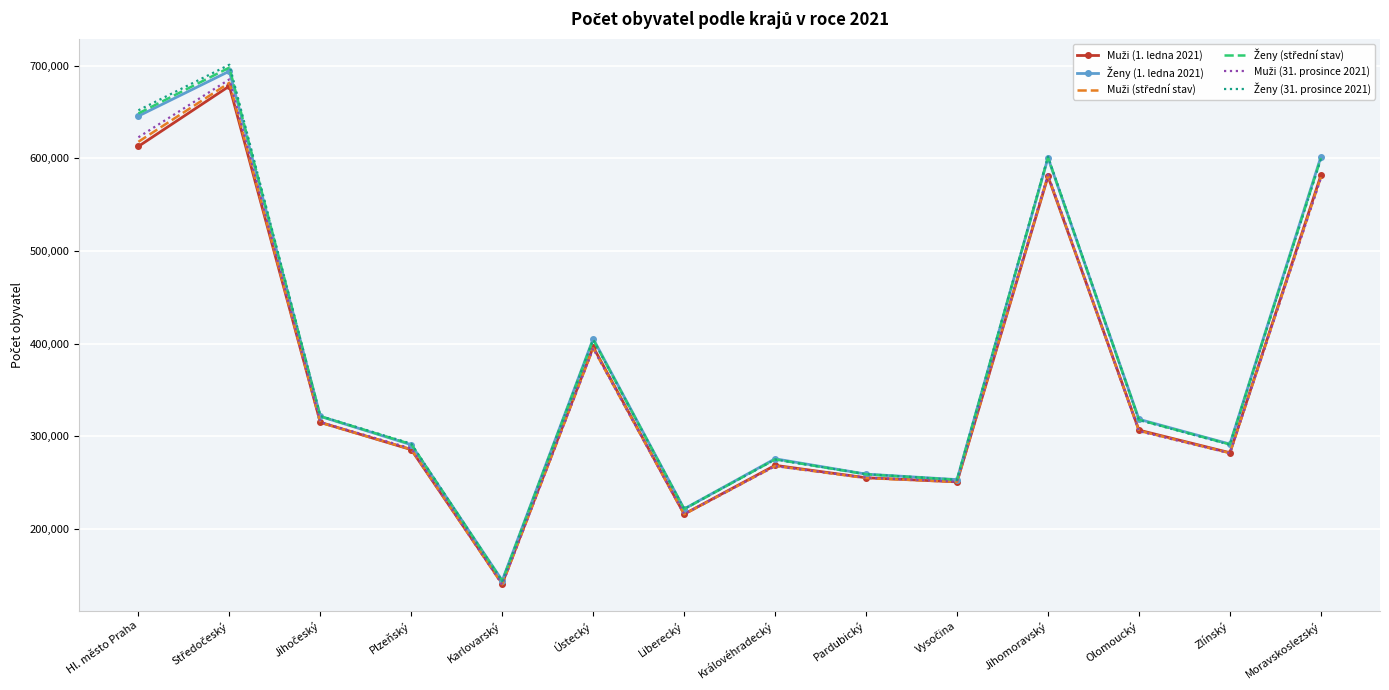

What is the smallest value displayed?

139803